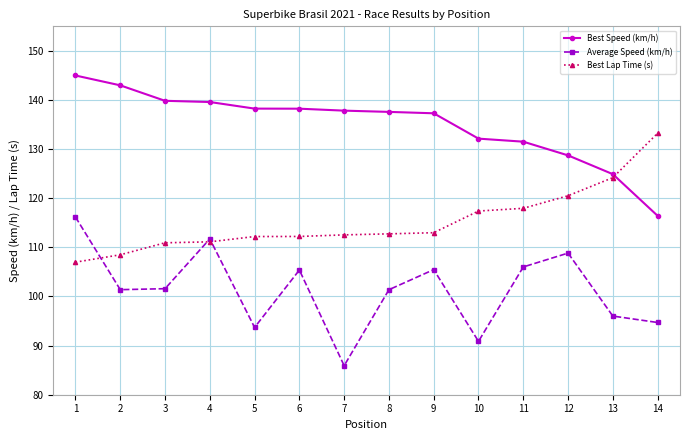

True or false: Average Speed (km/h) and Best Speed (km/h) intersect in this chart.

False